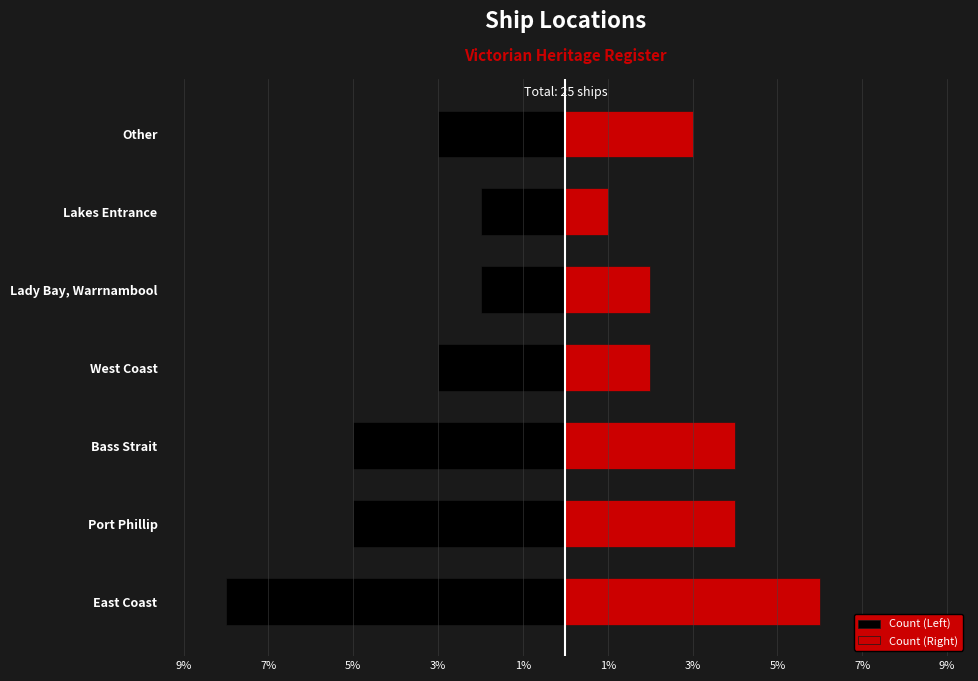

Which has a higher value, Lady Bay, Warrnambool or Bass Strait?

Lady Bay, Warrnambool